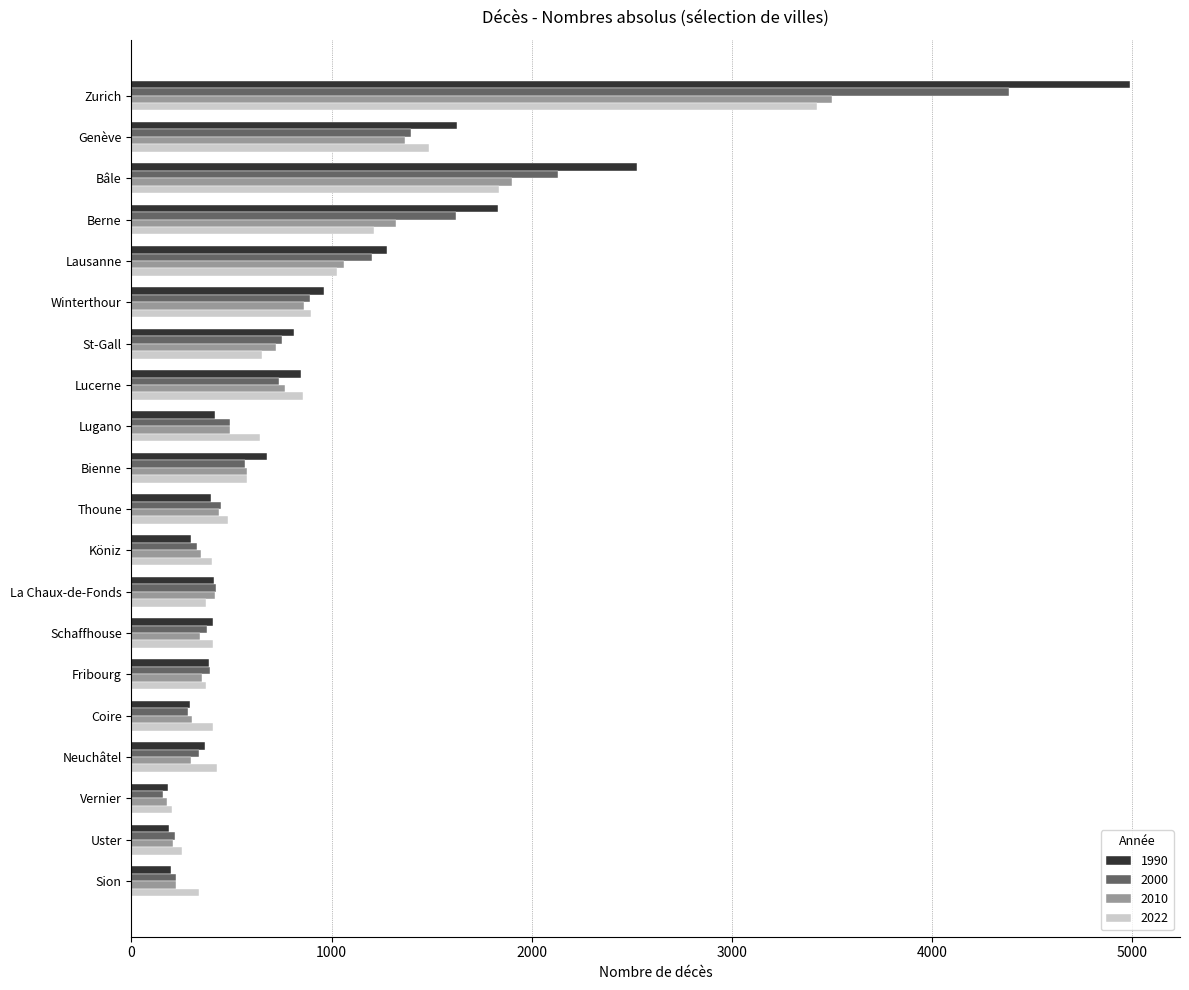

Is it true that 1990 equals 146 at Thoune?

False